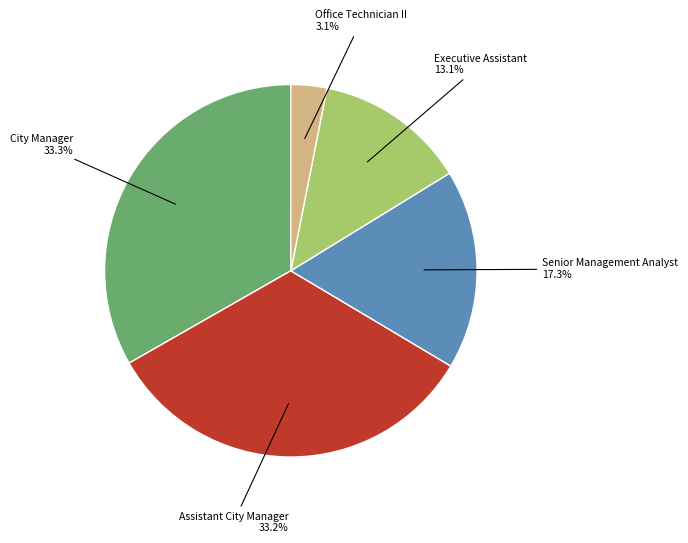

Which has a higher value, City Manager 33.3% or Office Technician II 3.1%?

City Manager 33.3%